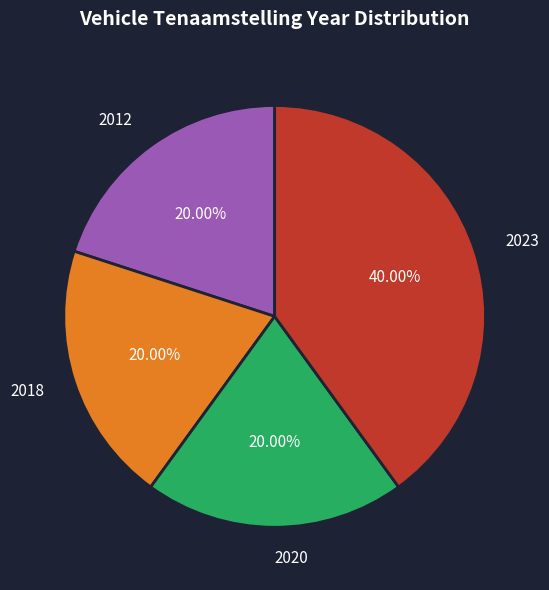

Between 2018 and 2023, which is larger?

2023